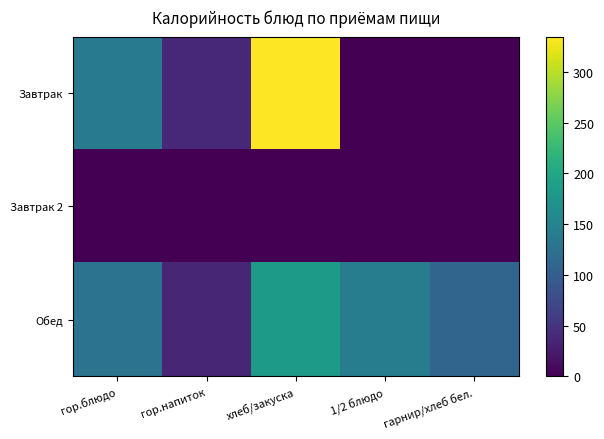

Reading left to right, extract all data points from this chart.

Завтрак: гор.блюдо=136.4	гор.напиток=39.1	хлеб/закуска=335.0	1/2 блюдо=0.0	гарнир/хлеб бел.=0.0
Завтрак 2: гор.блюдо=0.0	гор.напиток=0.0	хлеб/закуска=0.0	1/2 блюдо=0.0	гарнир/хлеб бел.=0.0
Обед: гор.блюдо=127.3	гор.напиток=36.0	хлеб/закуска=182.3	1/2 блюдо=141.6	гарнир/хлеб бел.=109.0